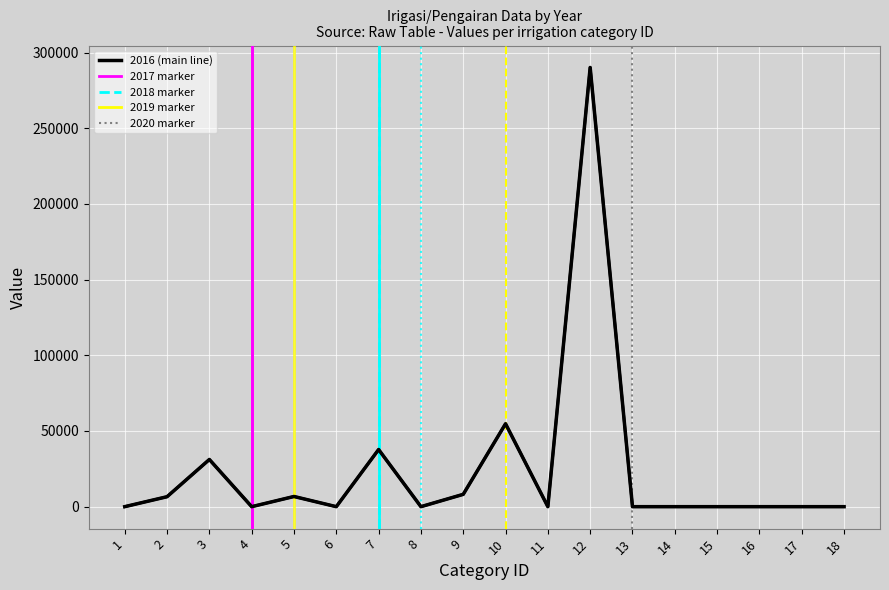

What is the change in value from 5 to 9?

+1417